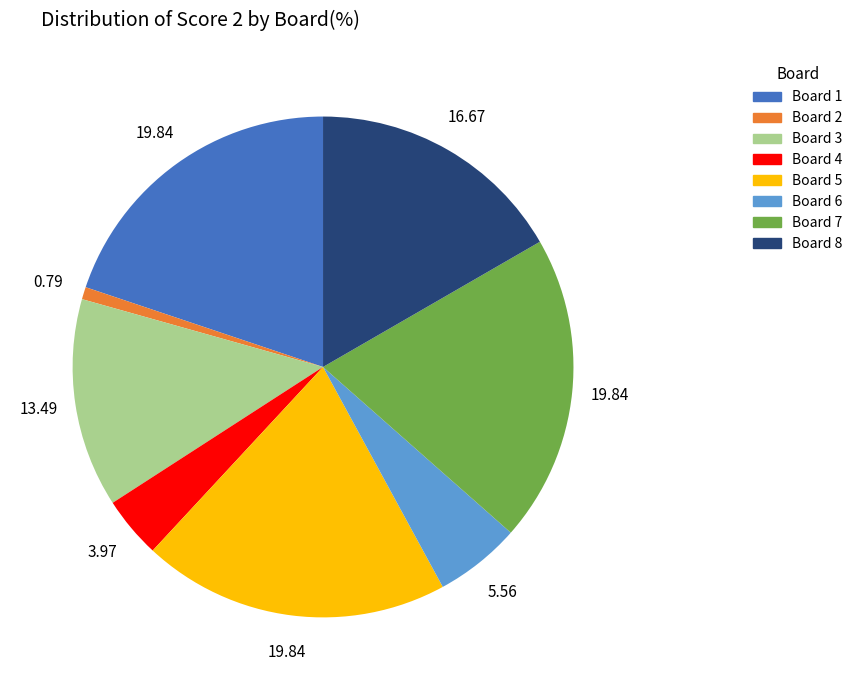

Is there a majority slice in this chart?

No